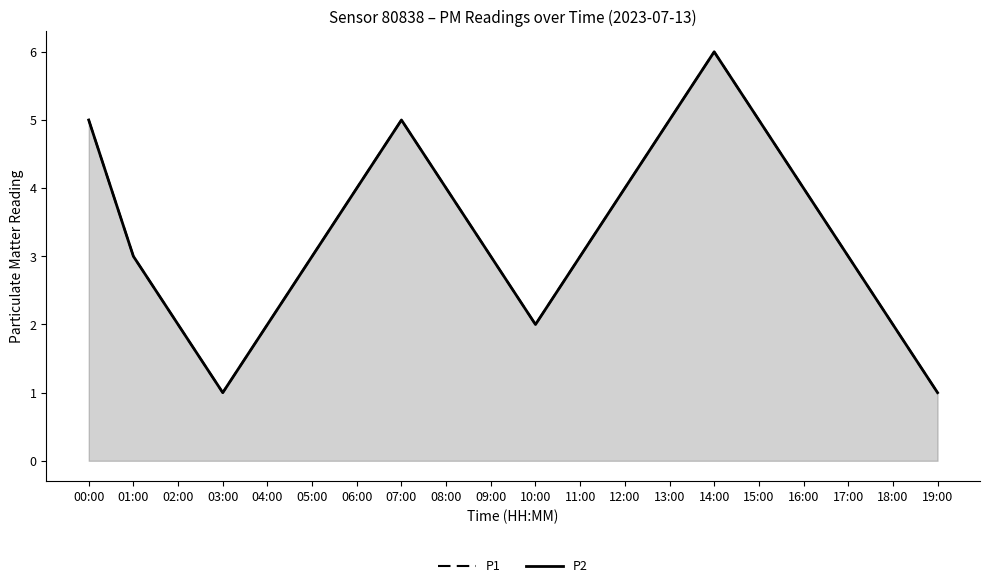

What is the minimum value for P1?

1